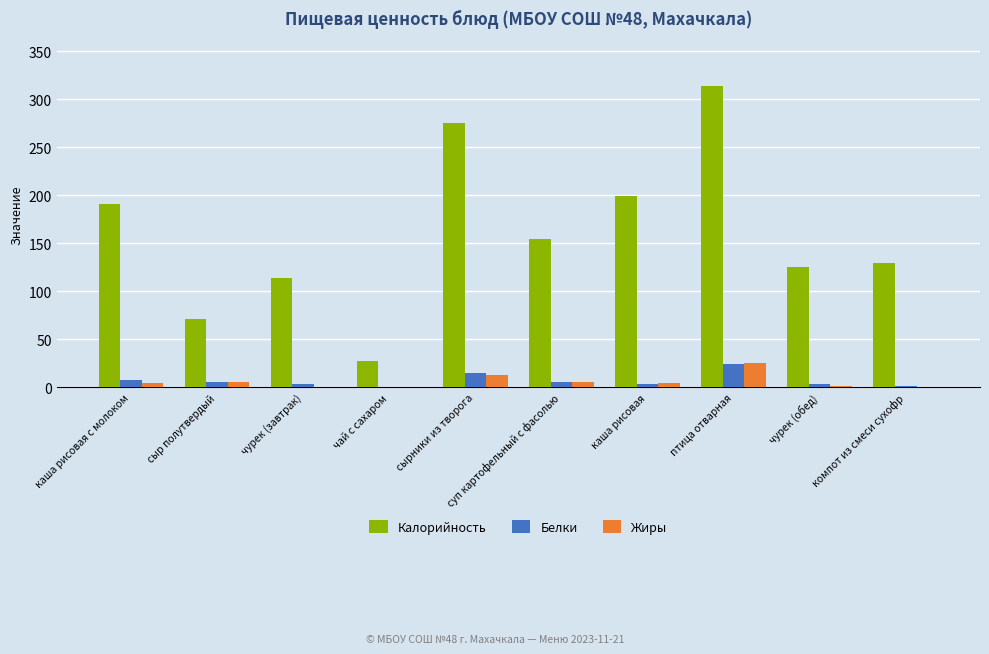

At which label does Калорийность reach its peak?

птица отварная